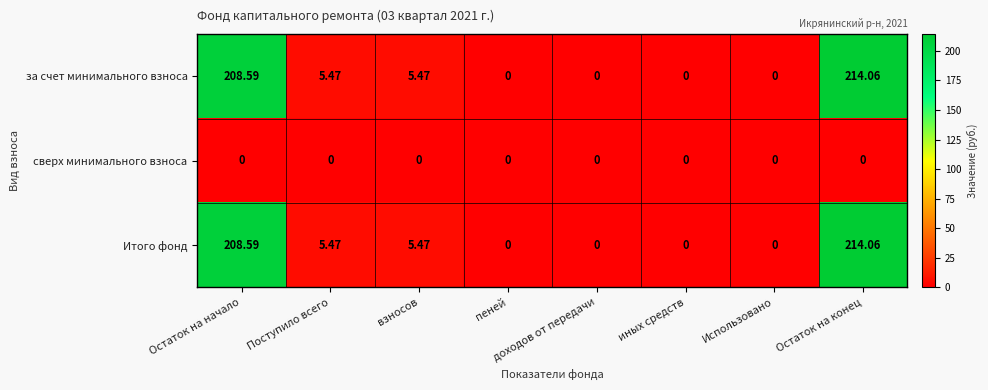

Which category has the highest value across all series?

Остаток на конец